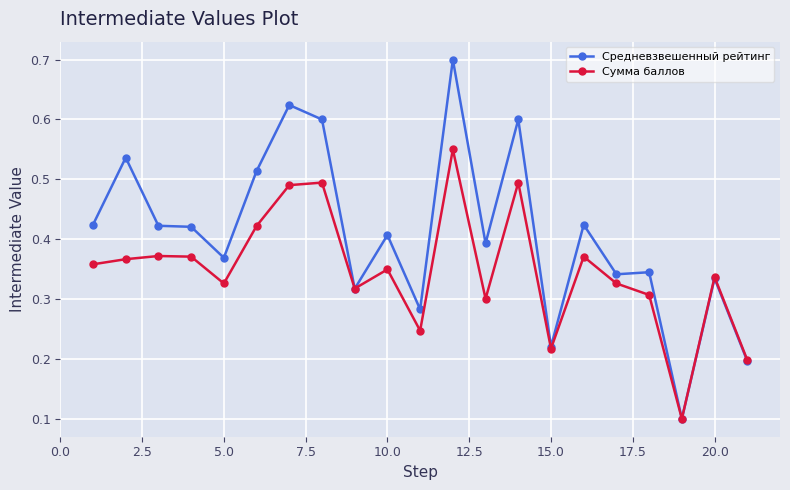

At how many categories does at least one series exceed 0?

21